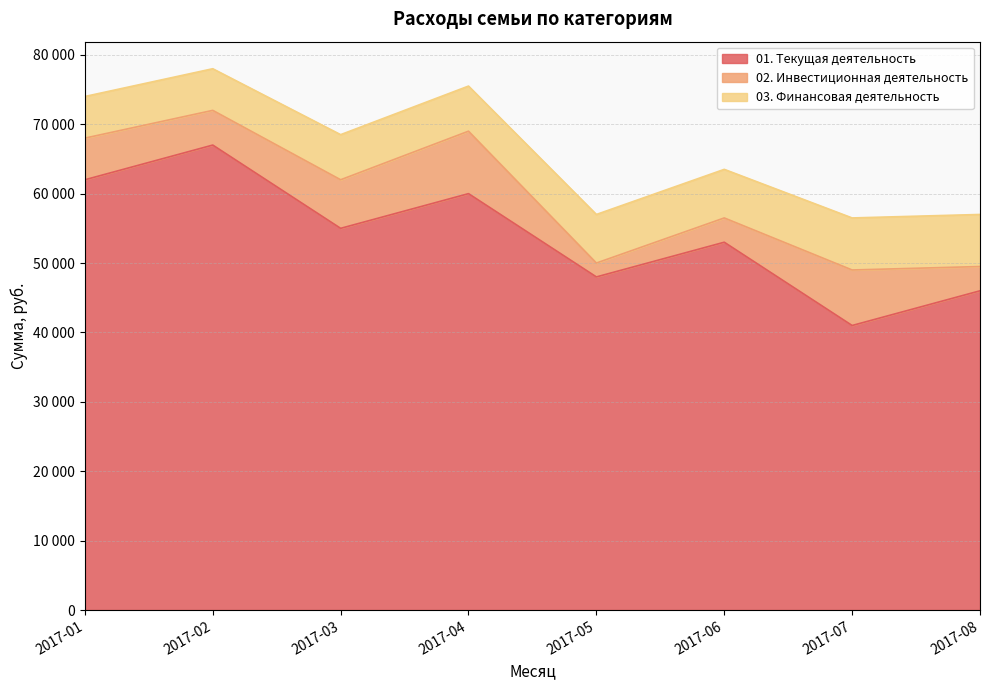

Between 2017-03 and 2017-01, which is larger?

2017-01